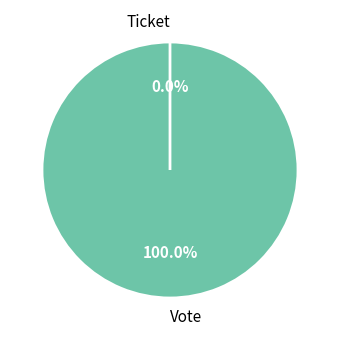

How many slices are in this pie chart?

2